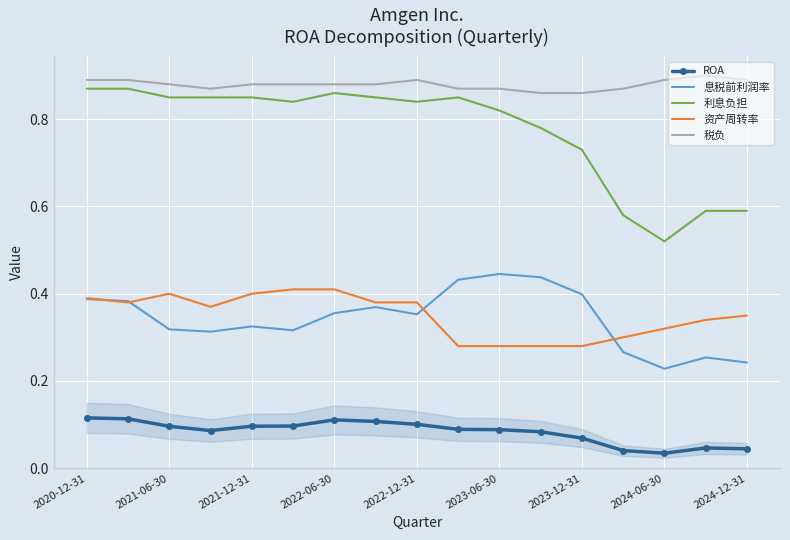

Reading right to left, list all the values displayed in this chart.

ROA: 0.0	0.0	0.0	0.0	0.1	0.1	0.1	0.1	0.1	0.1	0.1	0.1	0.1	0.1	0.1	0.1	0.1
息税前利润率: 0.2	0.3	0.2	0.3	0.4	0.4	0.4	0.4	0.4	0.4	0.4	0.3	0.3	0.3	0.3	0.4	0.4
利息负担: 0.6	0.6	0.5	0.6	0.7	0.8	0.8	0.8	0.8	0.8	0.9	0.8	0.8	0.8	0.8	0.9	0.9
资产周转率: 0.3	0.3	0.3	0.3	0.3	0.3	0.3	0.3	0.4	0.4	0.4	0.4	0.4	0.4	0.4	0.4	0.4
税负: 0.9	0.9	0.9	0.9	0.9	0.9	0.9	0.9	0.9	0.9	0.9	0.9	0.9	0.9	0.9	0.9	0.9